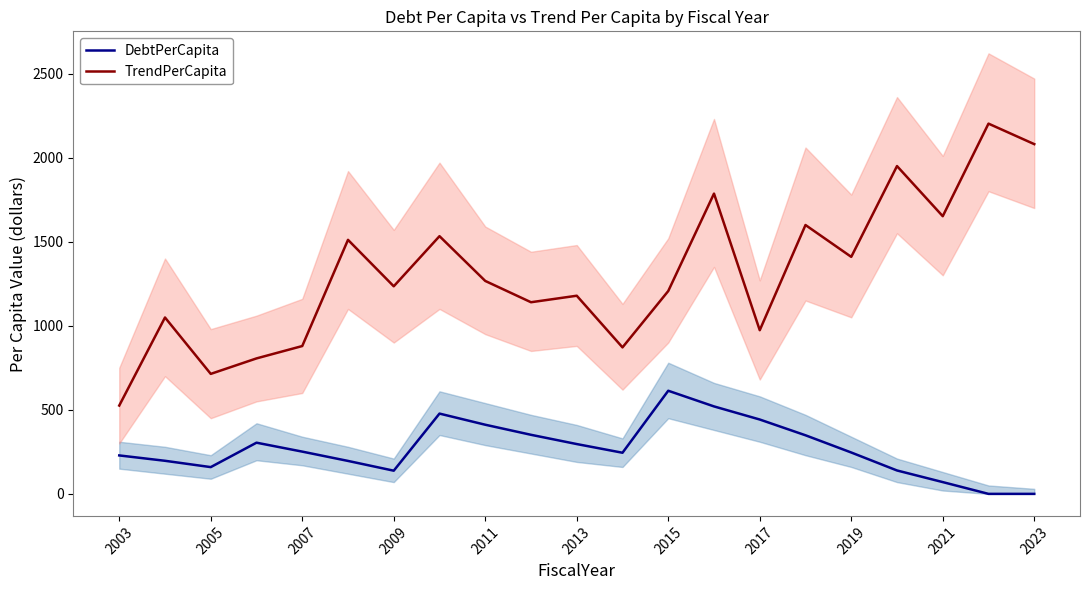

True or false: TrendPerCapita has a value of 321.3 at 2003.

False